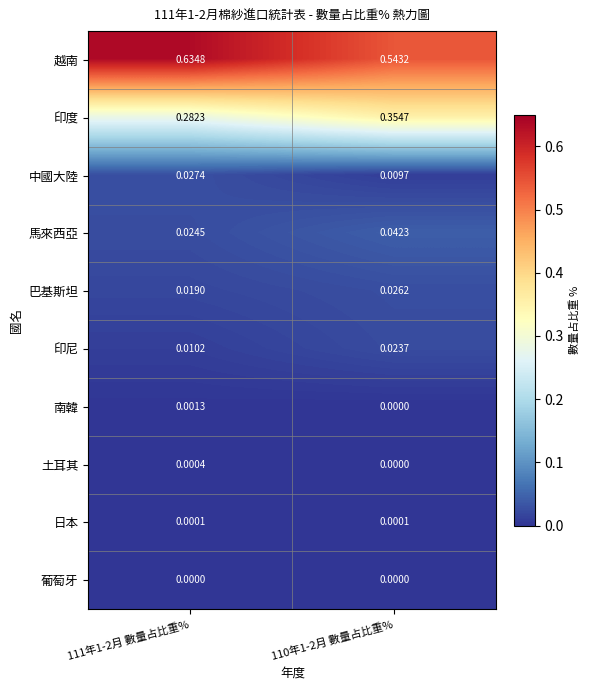

At which category is the sum across all series the highest?

111年1-2月 數量占比重%